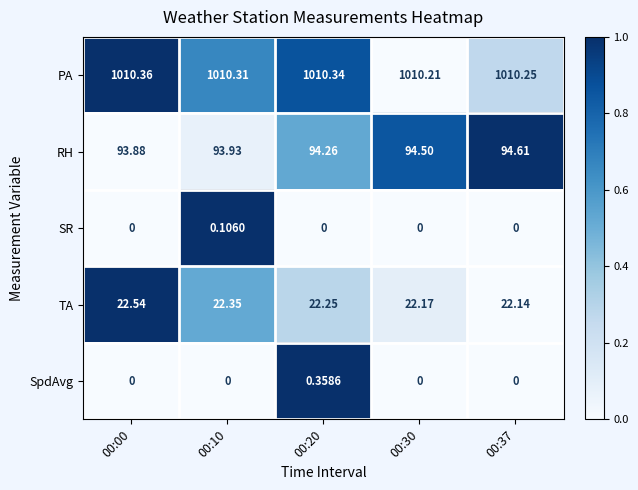

Which series has the widest spread of values?

RH